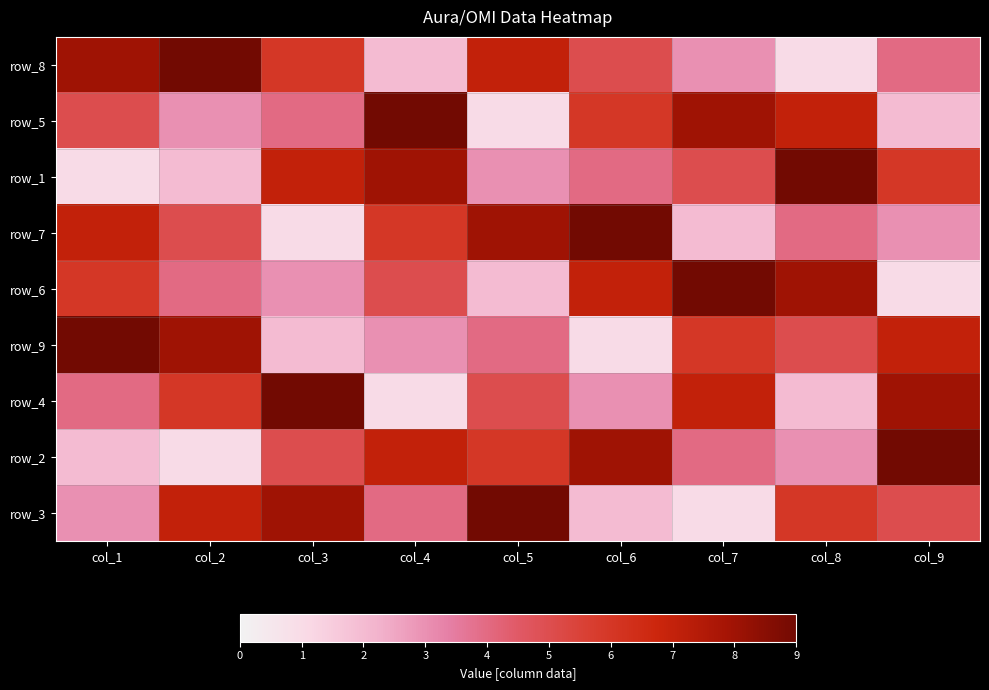

Which label corresponds to the smallest value in the chart?

col_8